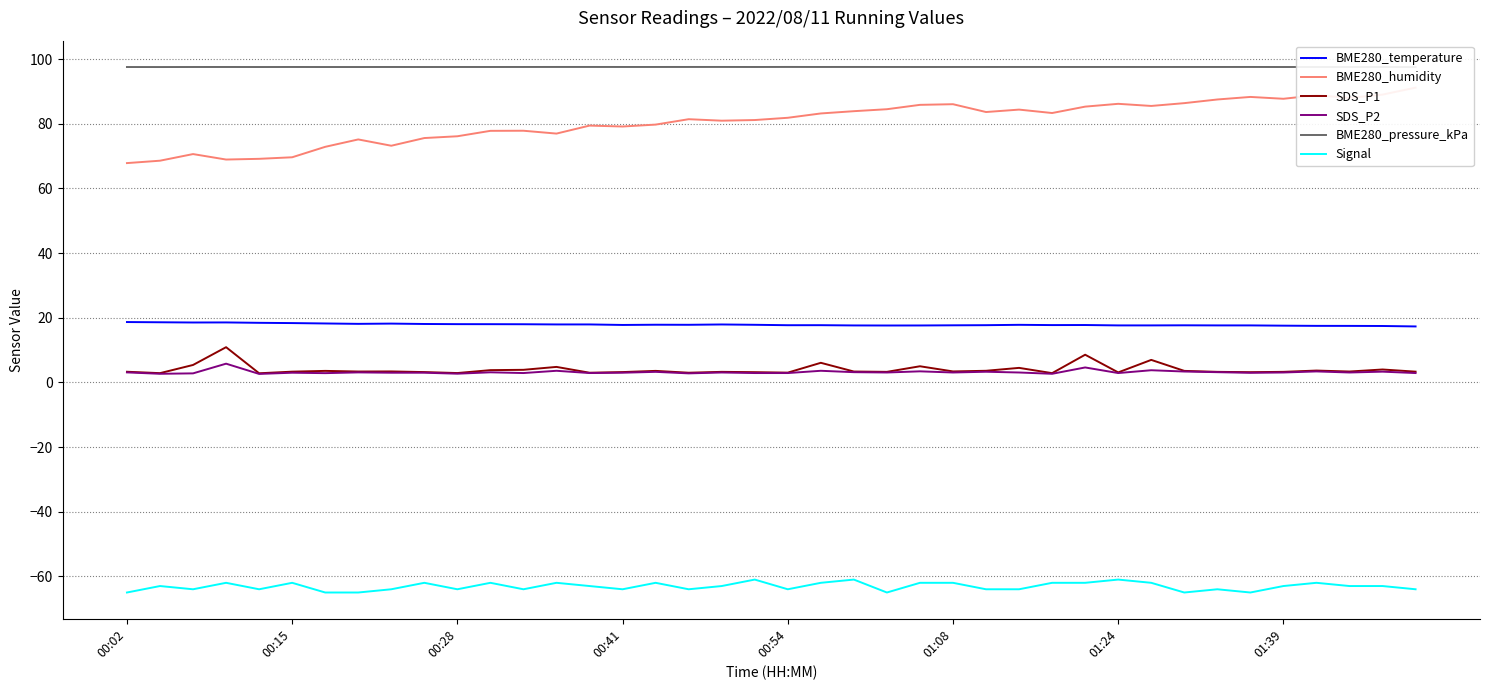

What is the highest value of the SDS_P1 series?

10.9